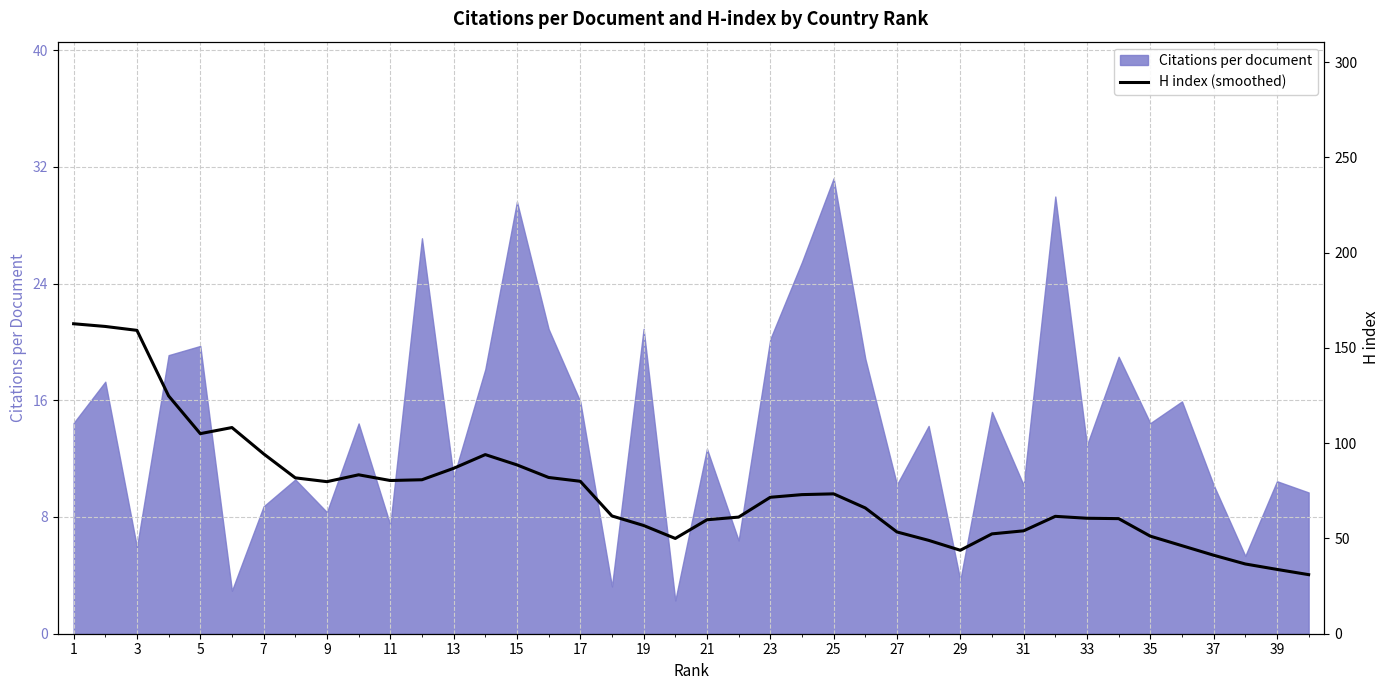

Count the number of categories in the chart.

40